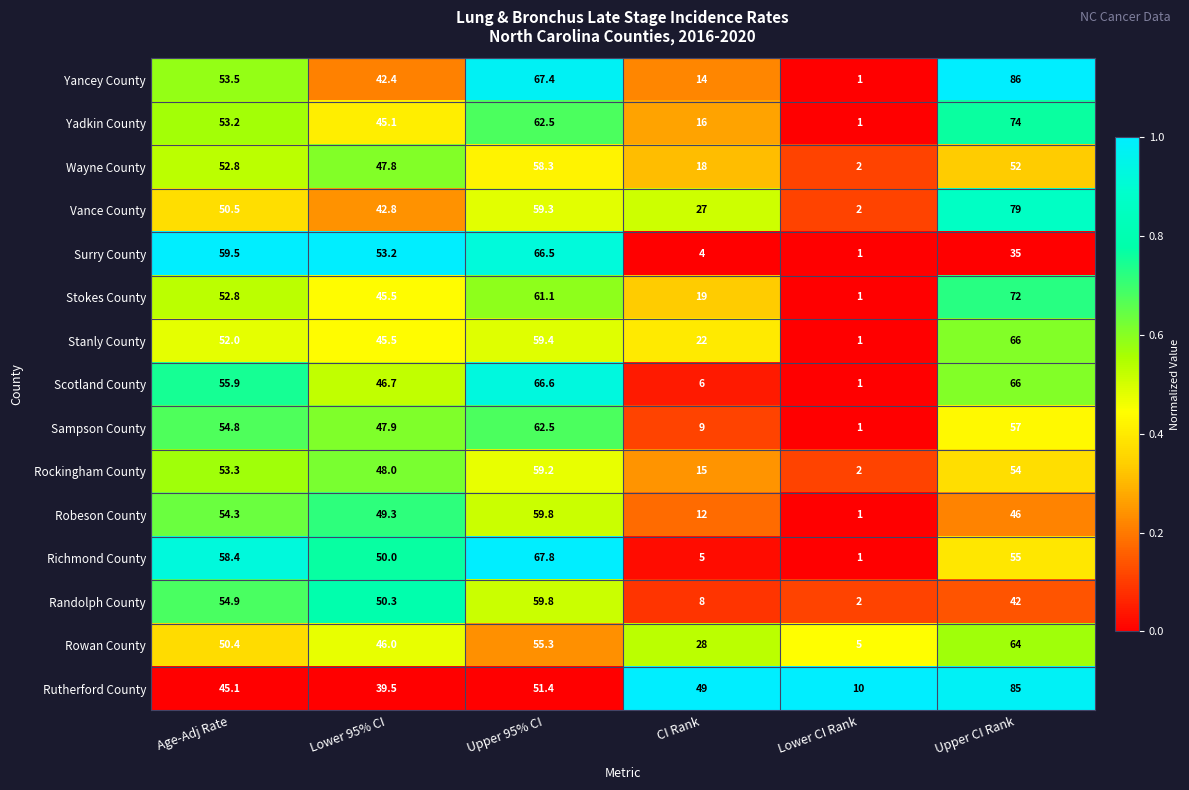

At which category is the sum across all series the highest?

Upper CI Rank